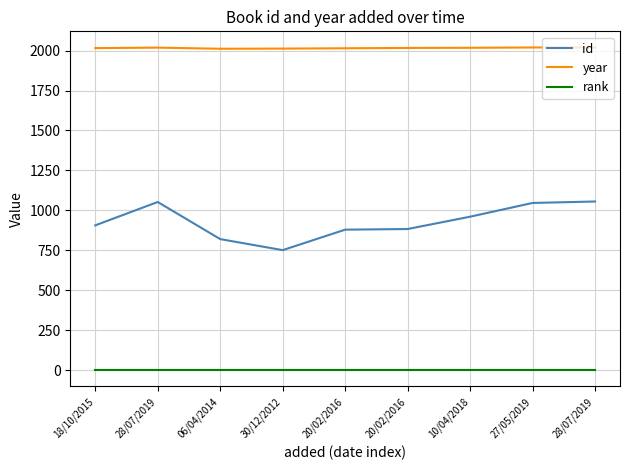

Which category has the highest value across all series?

27/05/2019